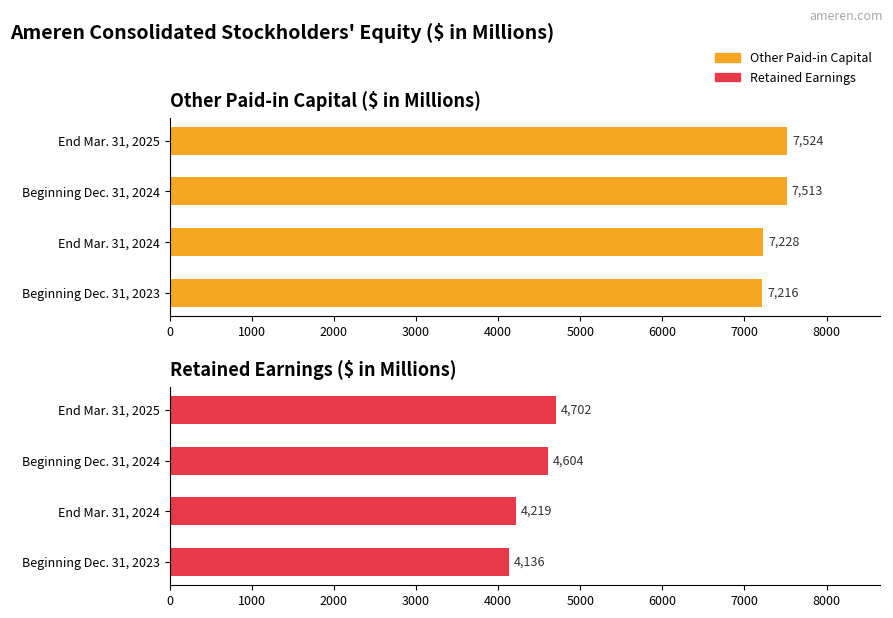

Which series changed the most between 1000 and 3000?

Retained Earnings